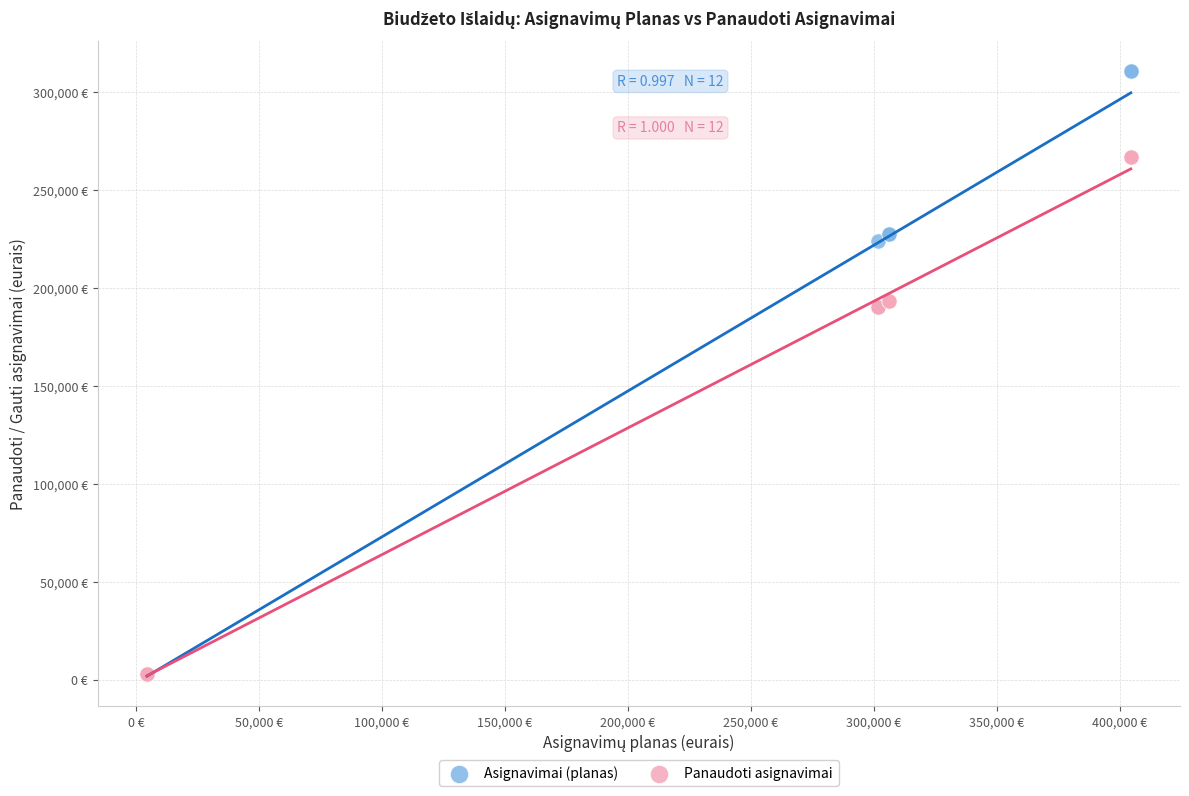

What are all the series names shown in the legend?

Asignavimai (planas), Panaudoti asignavimai